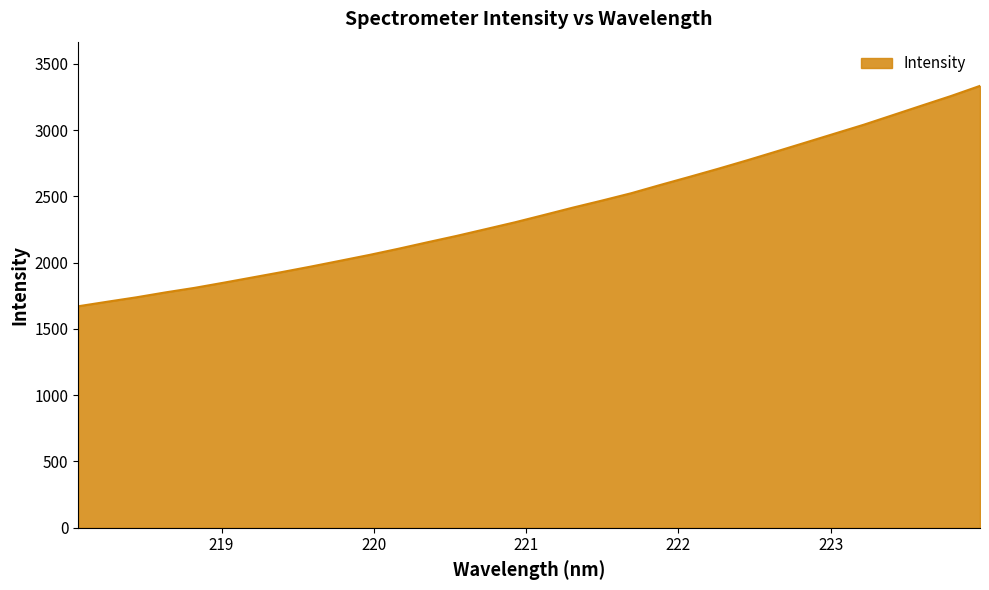

What is the maximum value shown in the chart?

3334.1